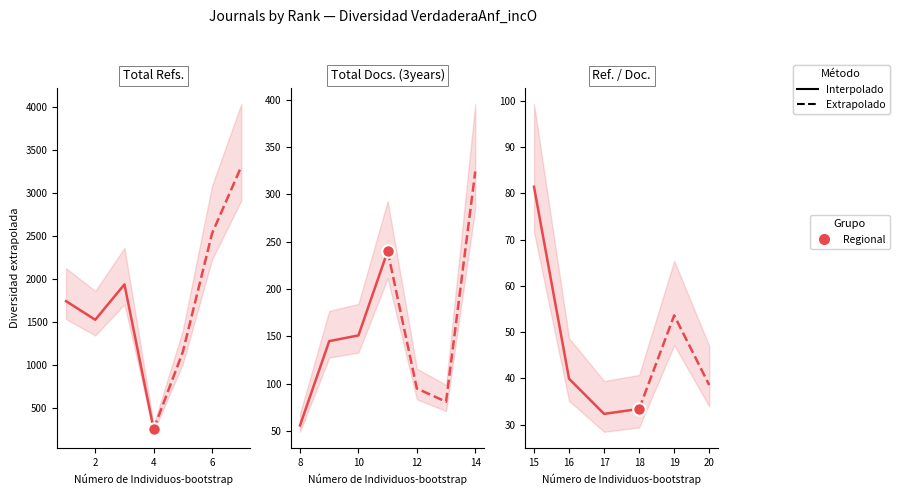

At which category does the chart reach its minimum across all series?

17